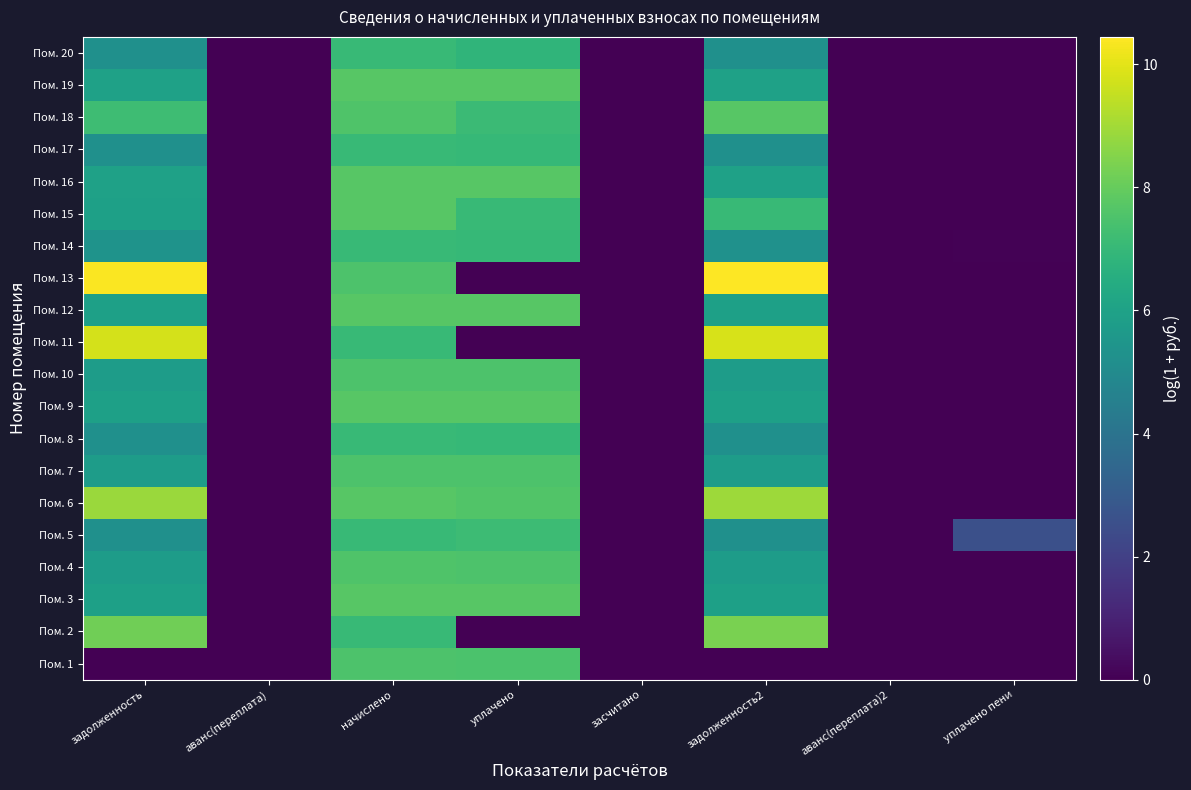

Which label corresponds to the largest value in the chart?

задолженность2